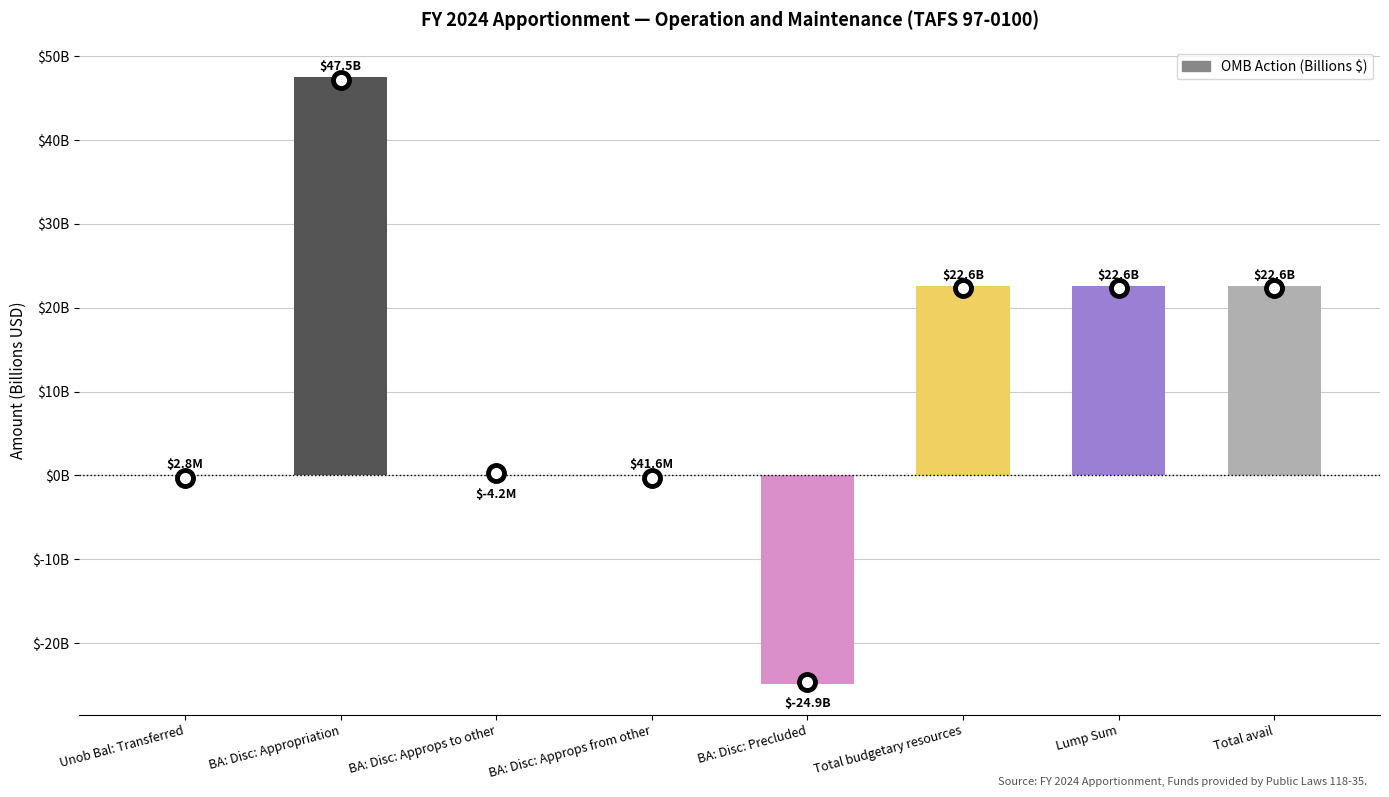

What is the value of the 5th bar from the left?

-24.9